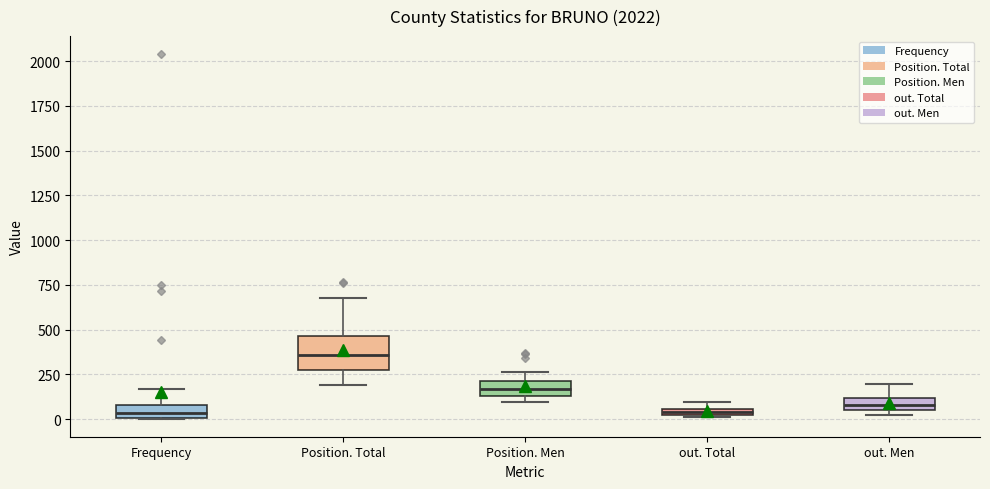

Comparing the boxes themselves (not the whiskers), which one is the tallest?

Position. Total